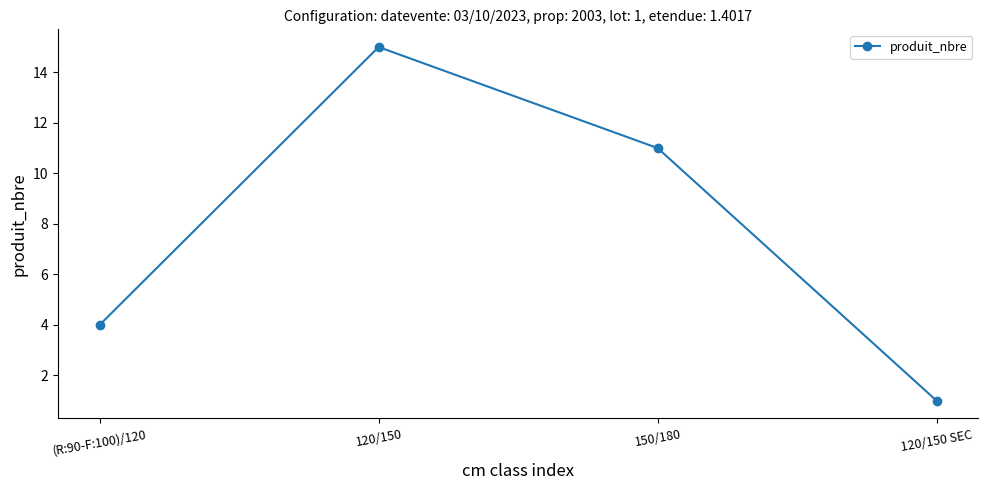

How many data points are less than 11?

2